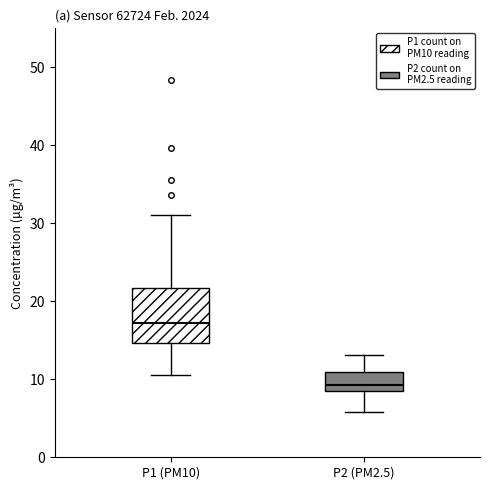

Where is the upper edge of the box for P2 (PM2.5) on the y-axis? The values are not printed on the chart, so give them approximately, as read against the axis.

11